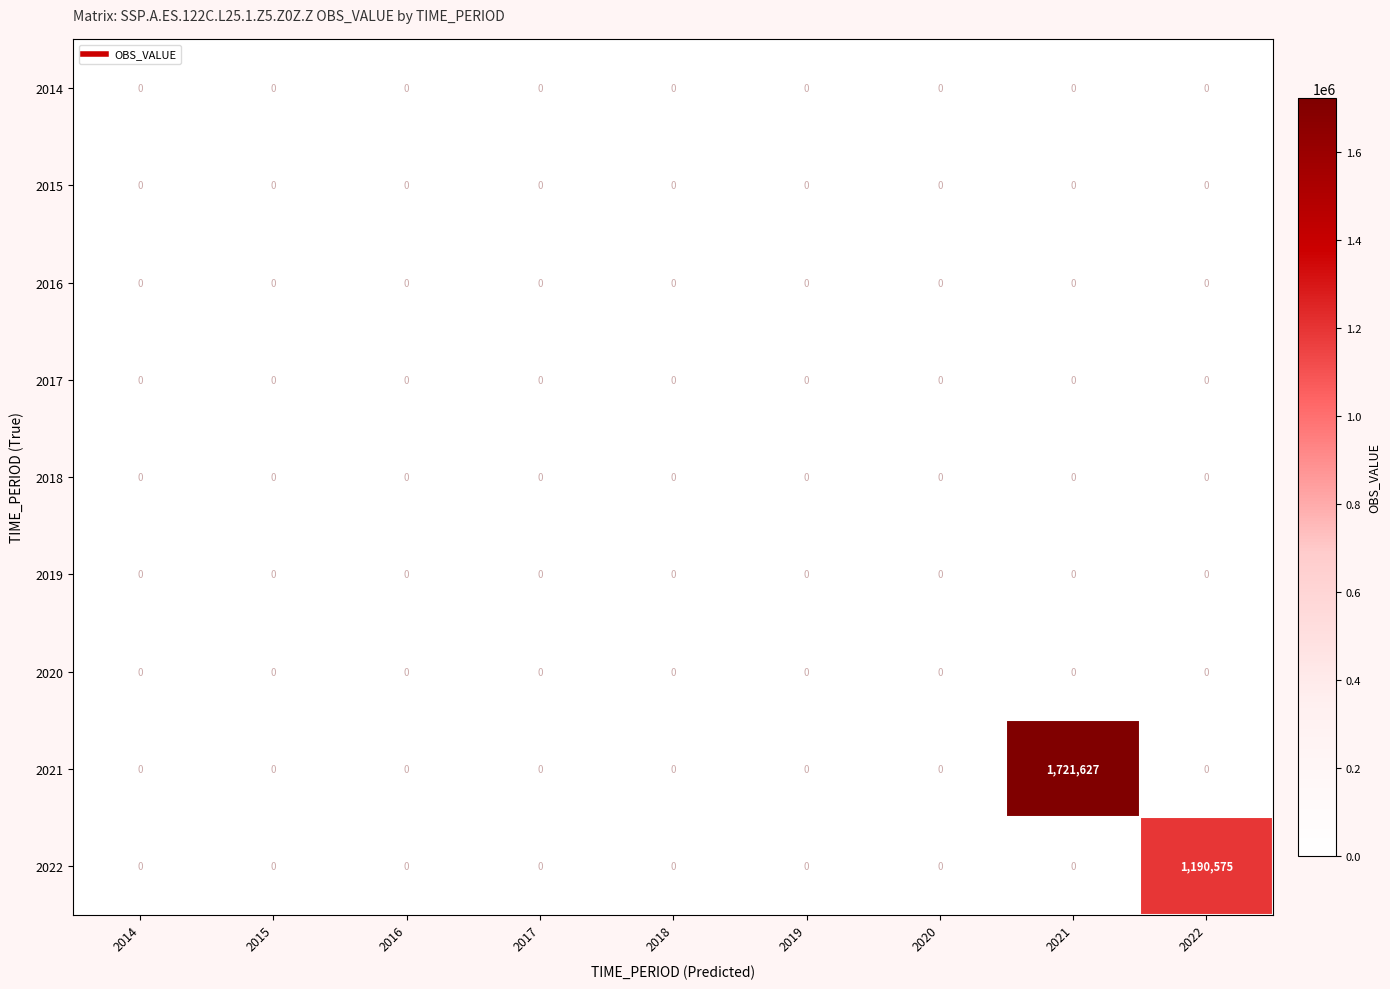

What is the maximum value shown in the chart?

1721627